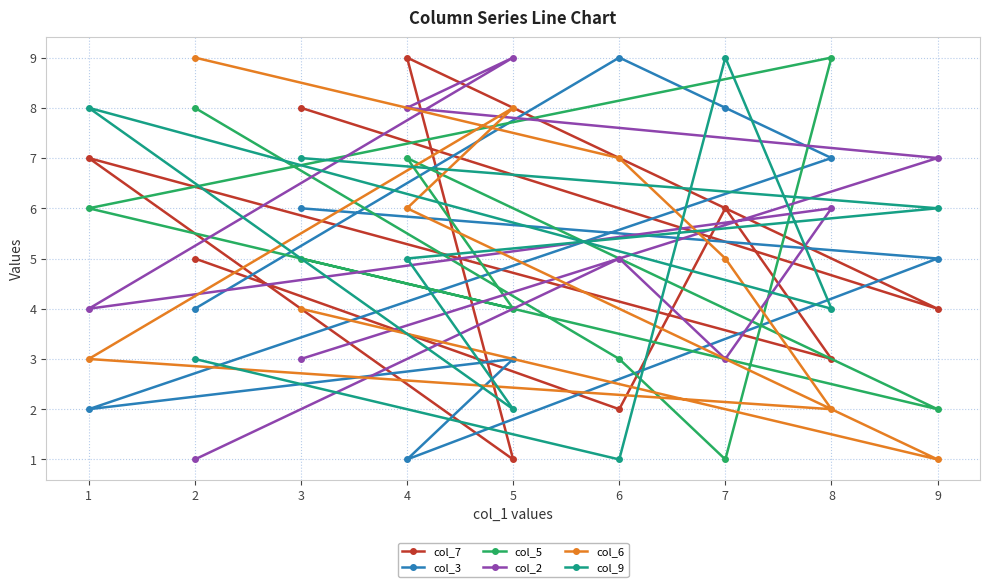

Is this an area chart (filled region under the line)?

No